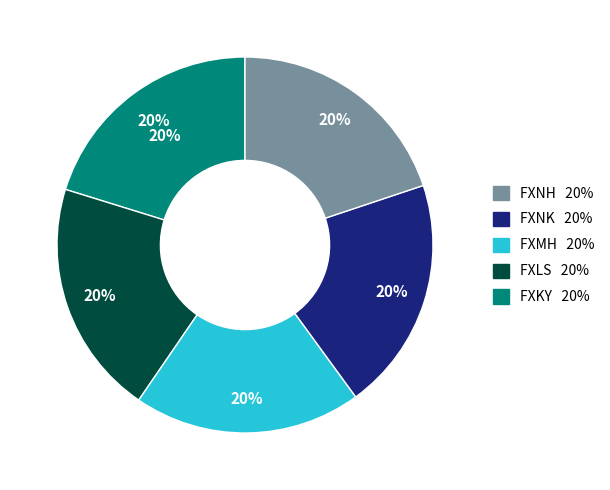

The FXLS slice represents 7% of the pie. True or false?

False